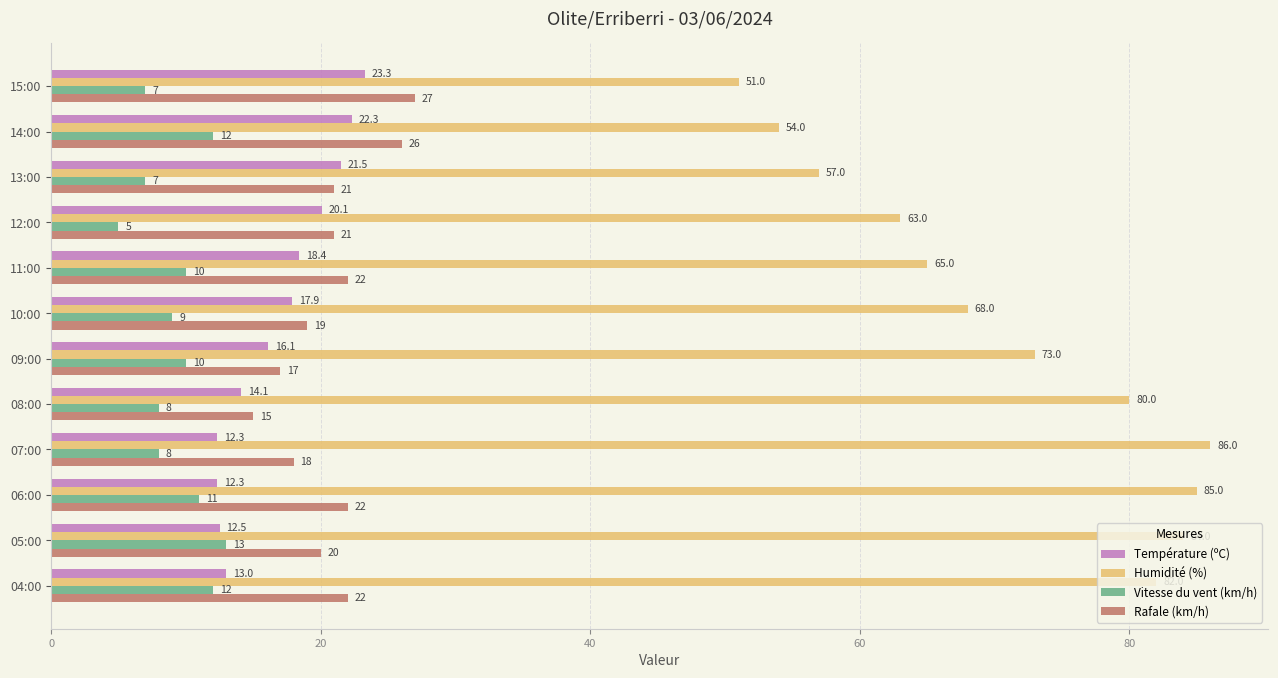

True or false: Humidité (%) has a value of 73.0 at 09:00.

True